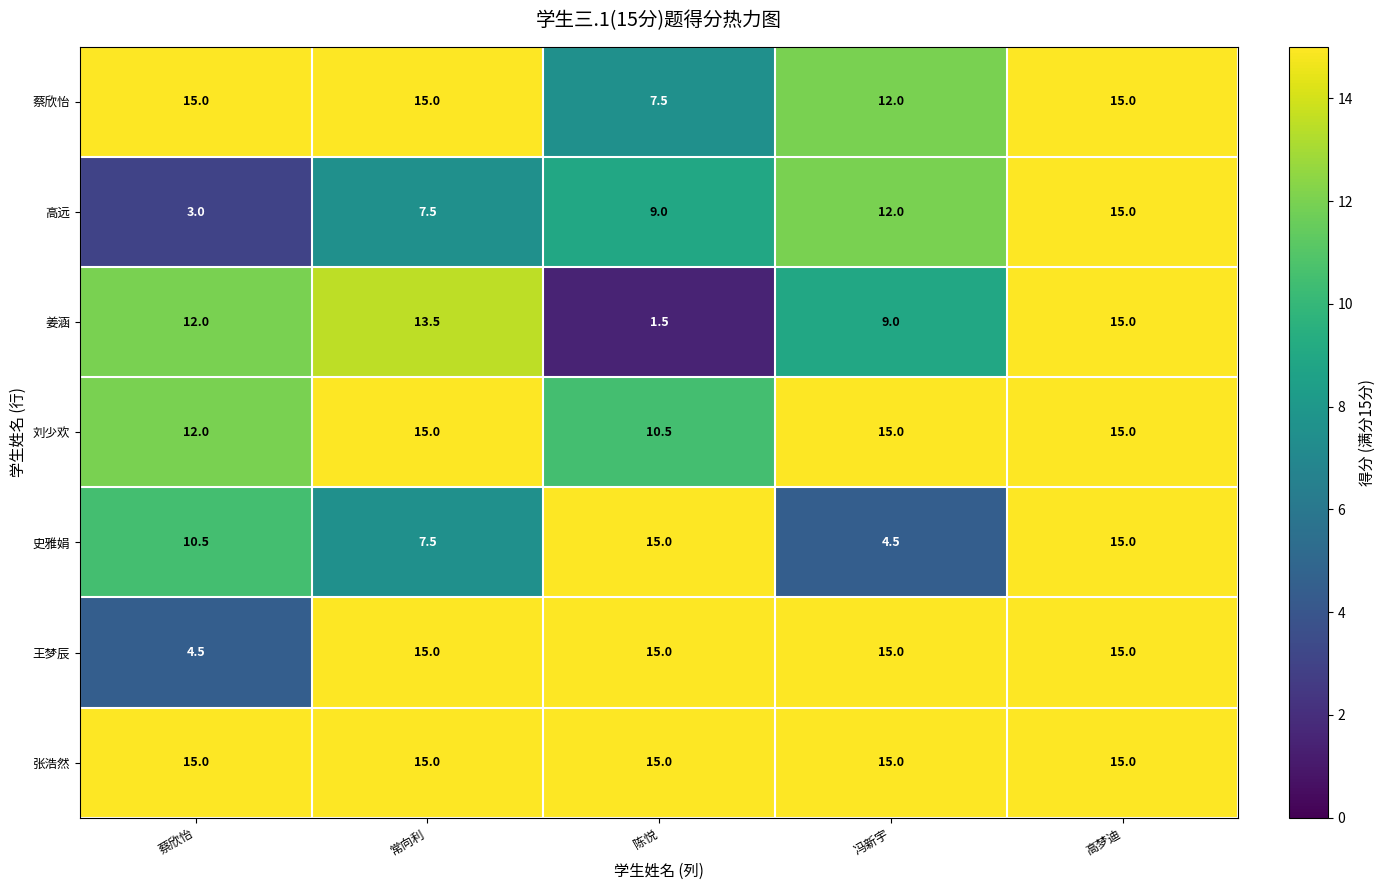

The value of 史雅娟 at 蔡欣怡 is 14.8. True or false?

False